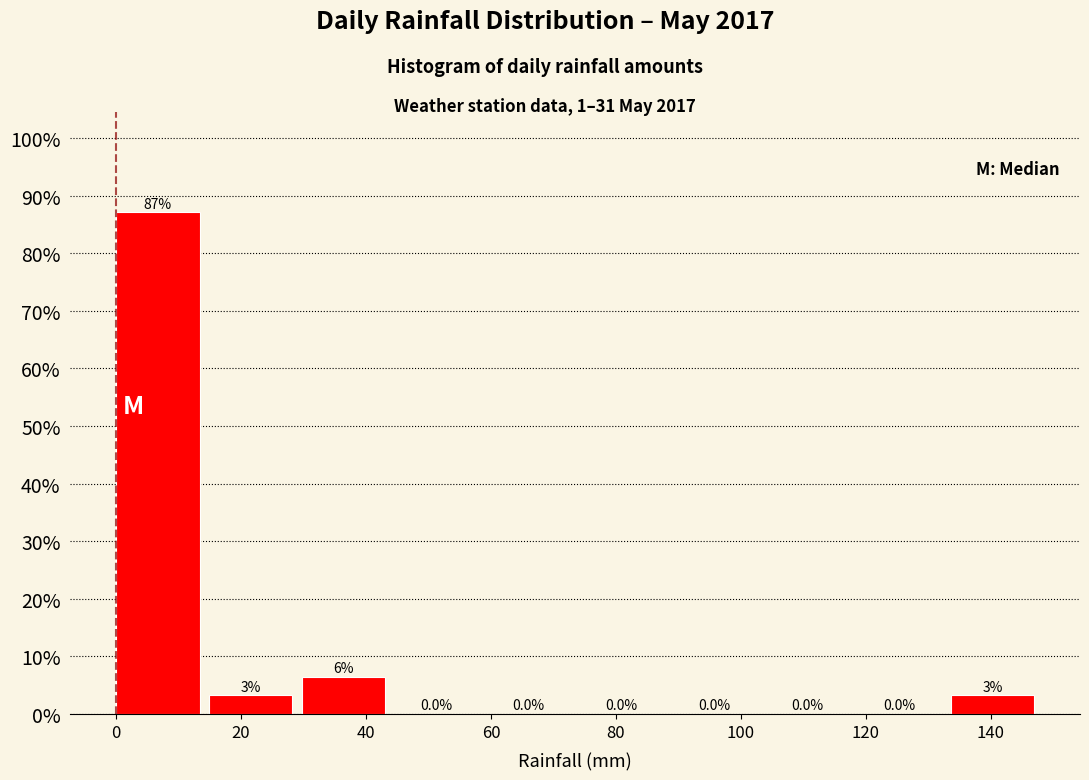

Which range on the x-axis has the tallest bar?

0 to 14